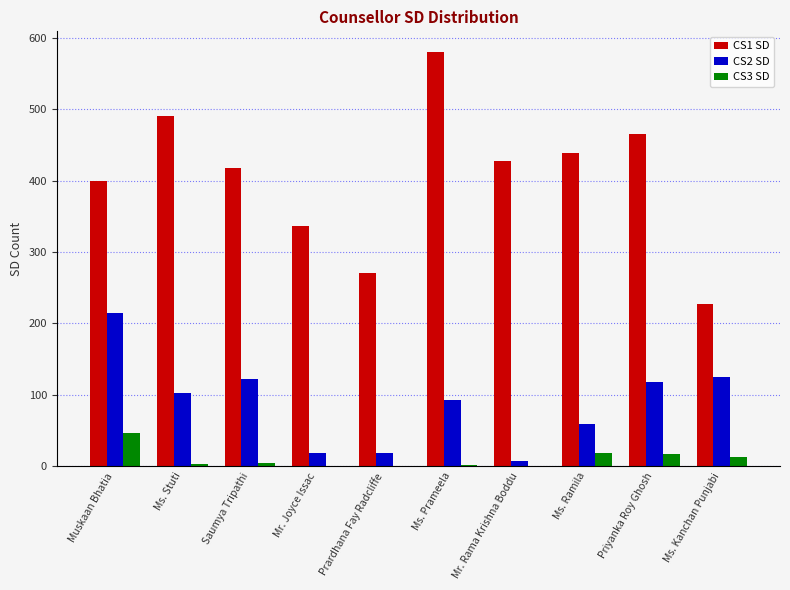

What is the sum of all CS2 SD values?

877